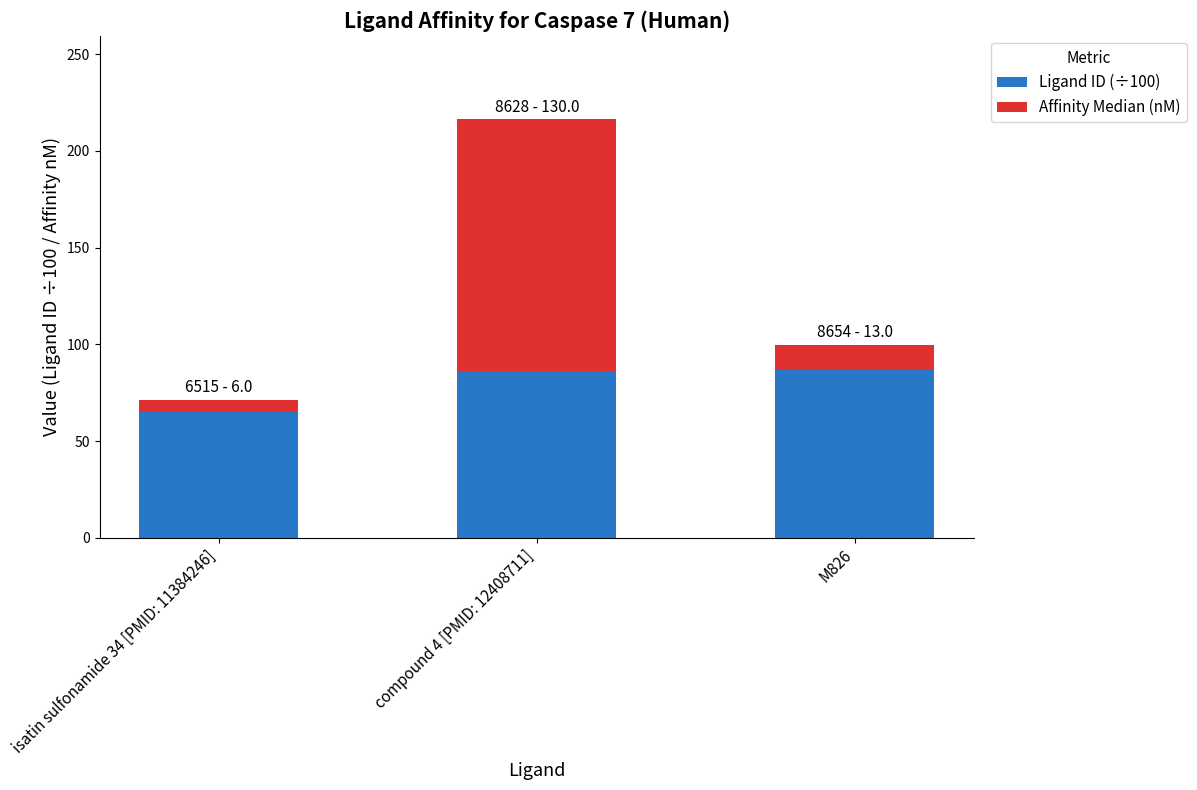

What is the total value across all series at isatin sulfonamide 34 [PMID: 11384246]?

71.2